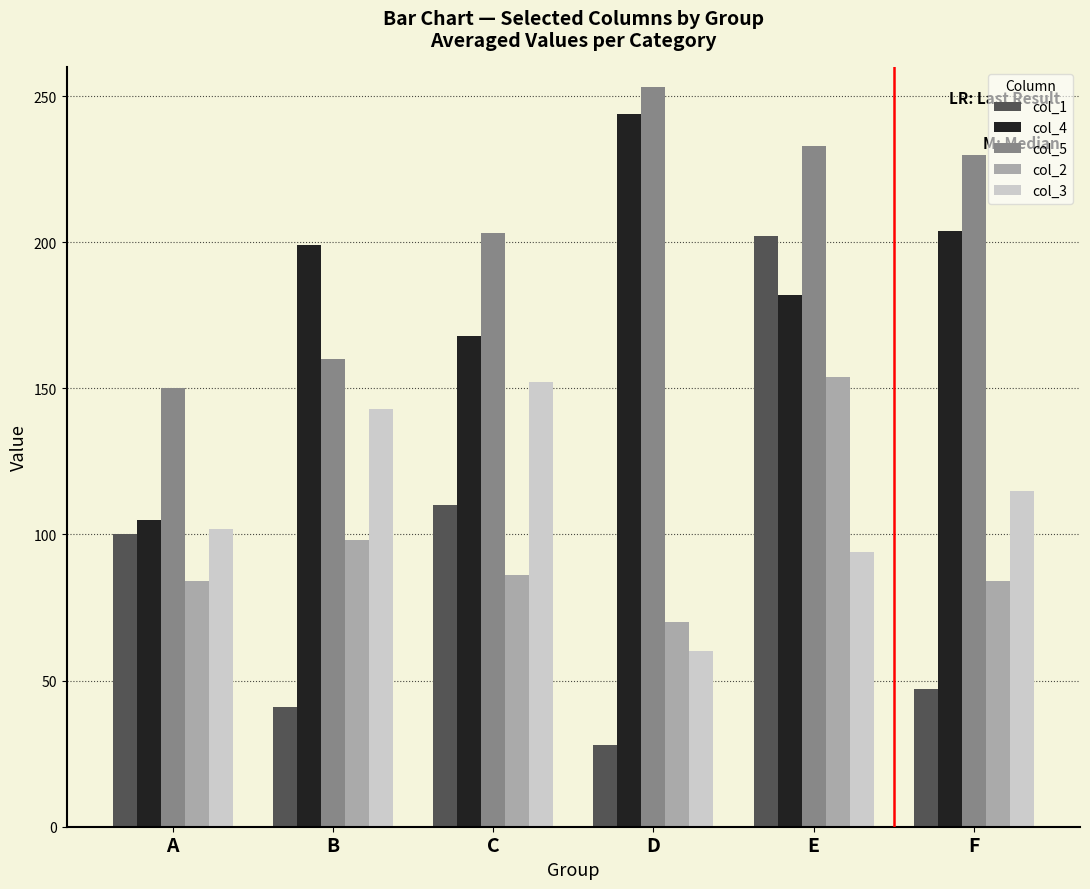

What is the total value across all series at F?

680